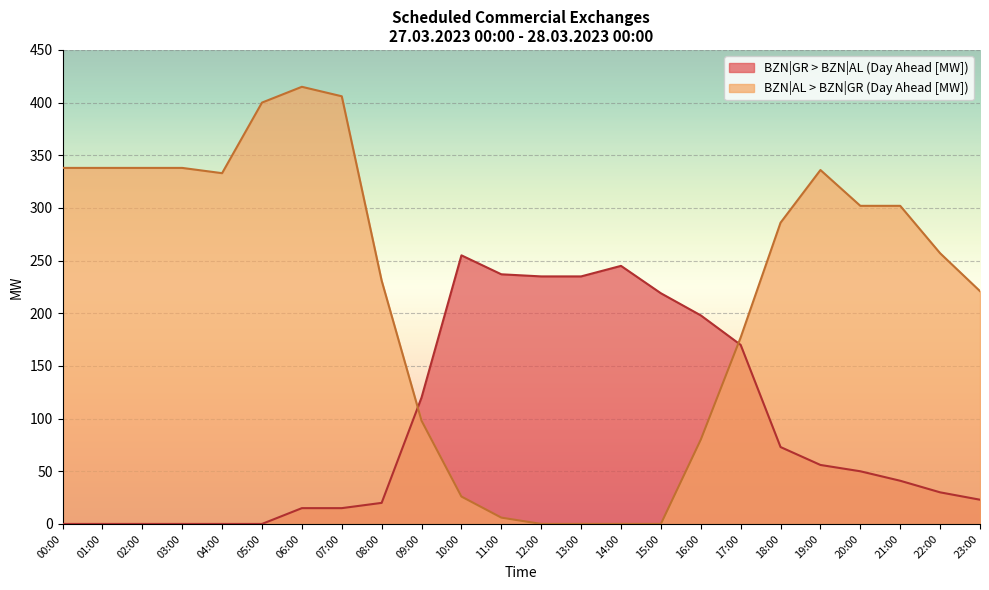

Which has a higher value, 01:00 or 15:00?

15:00